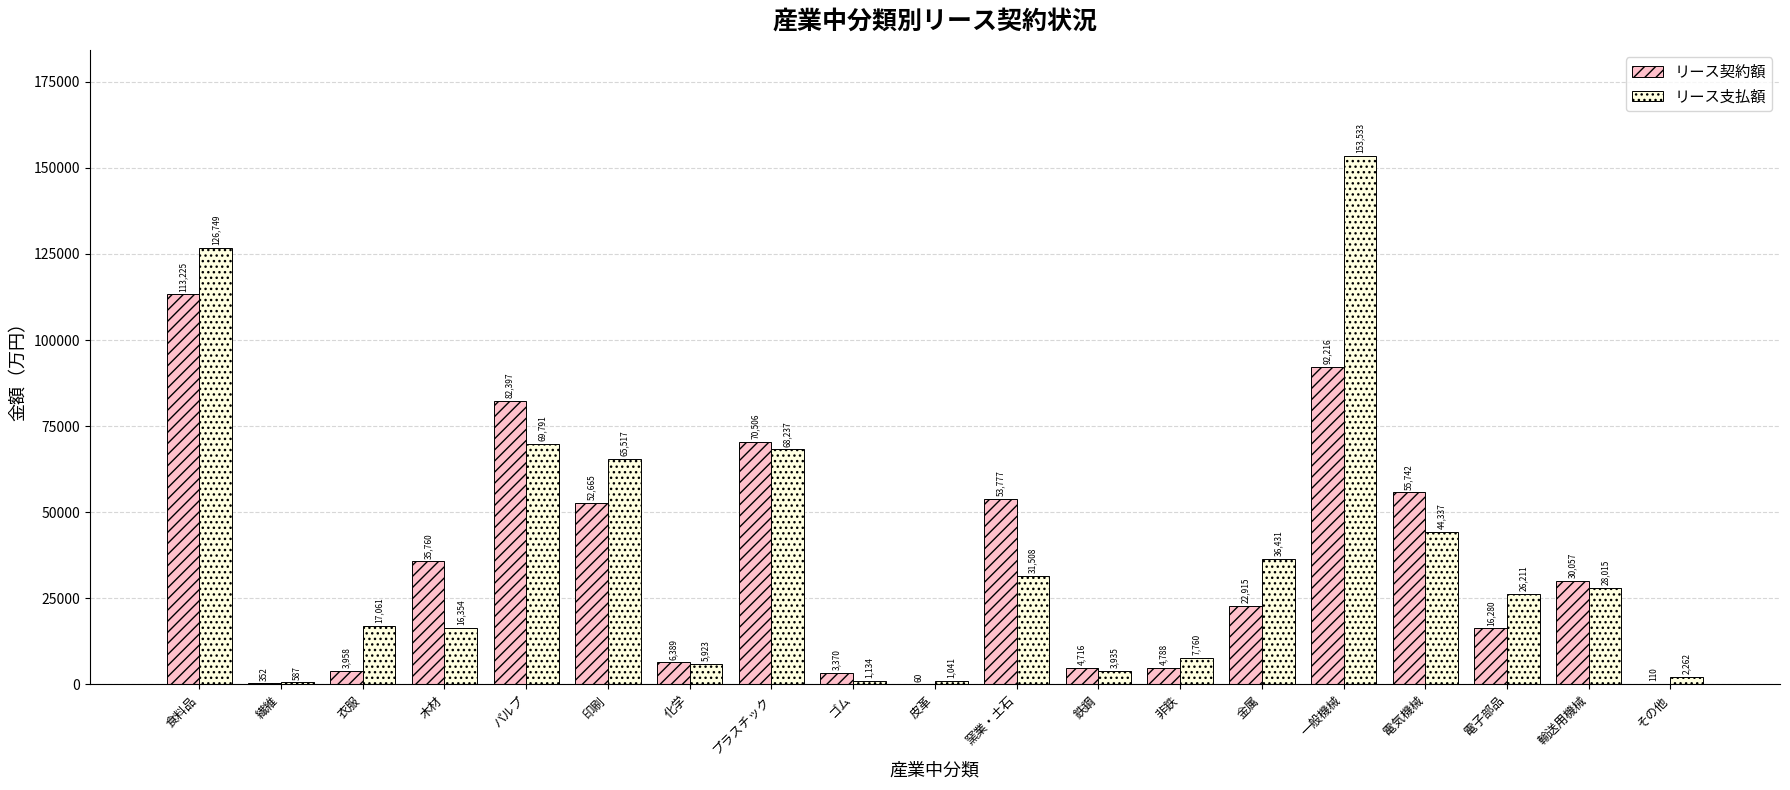

What is the sum of all リース契約額 values?

649283